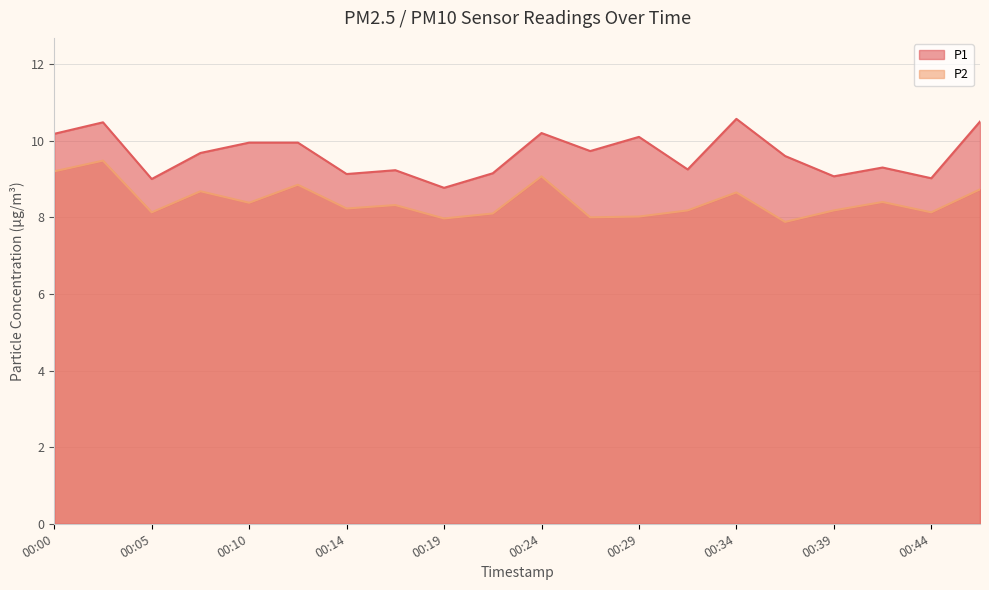

Is it true that P2 equals 12.0 at 00:29?

False